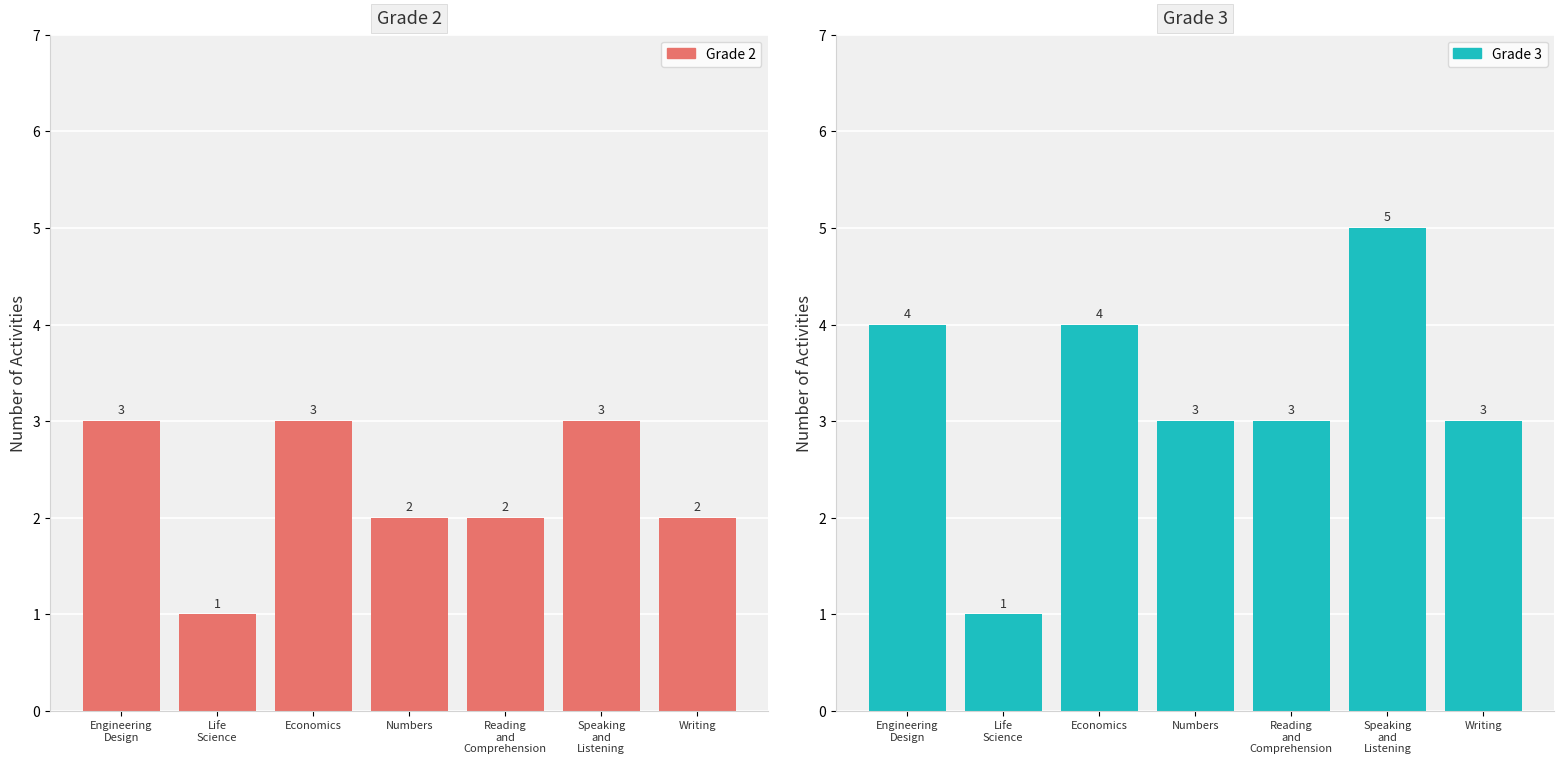

Rank the categories by Grade 3 value from highest to lowest.

Speaking
and
Listening, Engineering
Design, Economics, Numbers, Reading
and
Comprehension, Writing, Life
Science